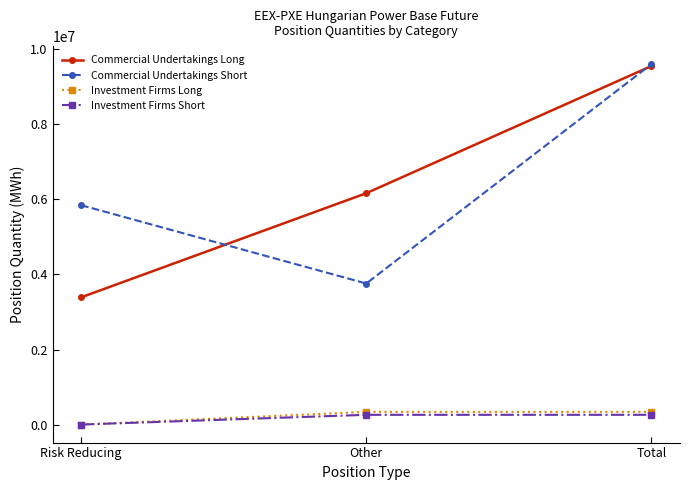

At which category is the sum across all series the highest?

Total